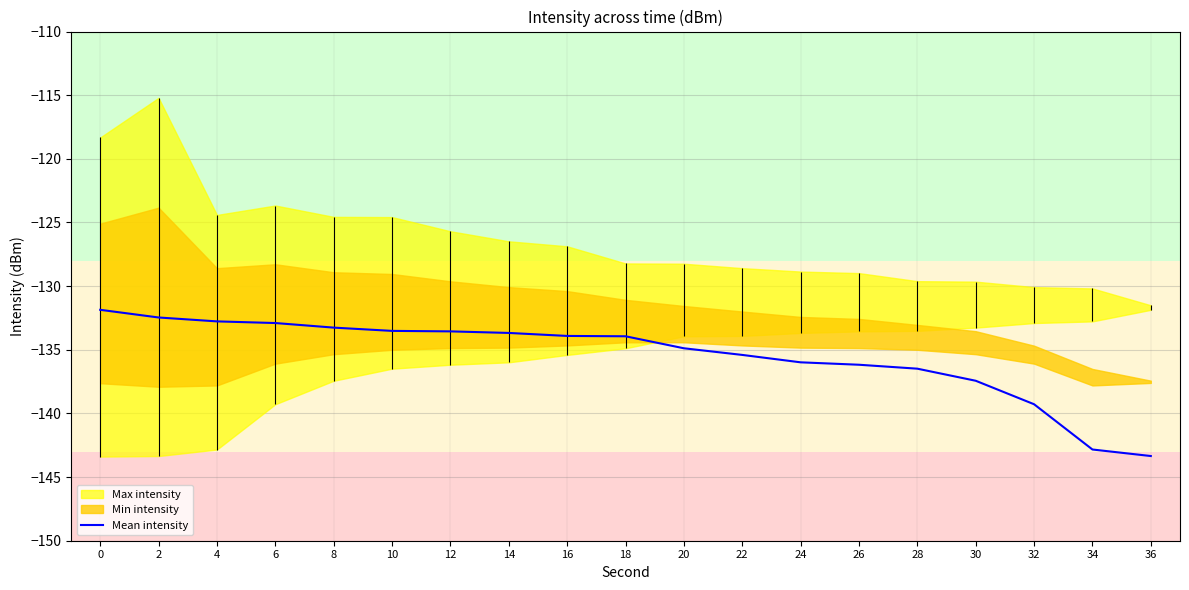

Between 12 and 22, which is larger?

12